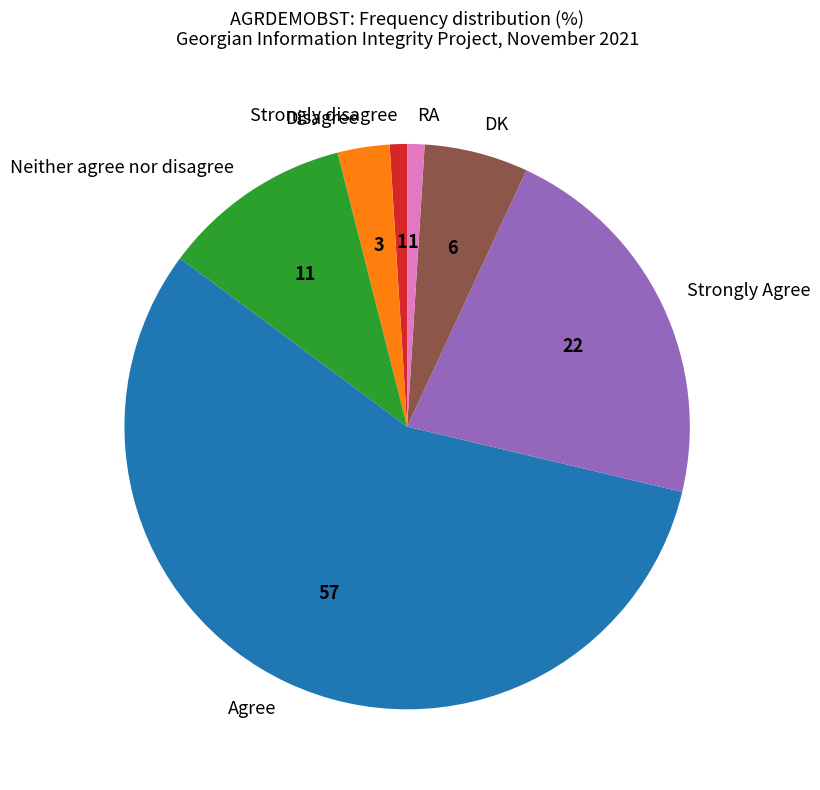

Which slice is the largest?

Agree